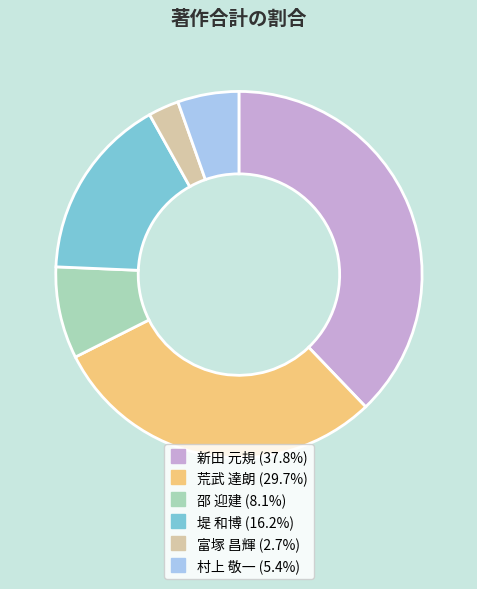

Is there any slice that represents more than half of the pie?

No